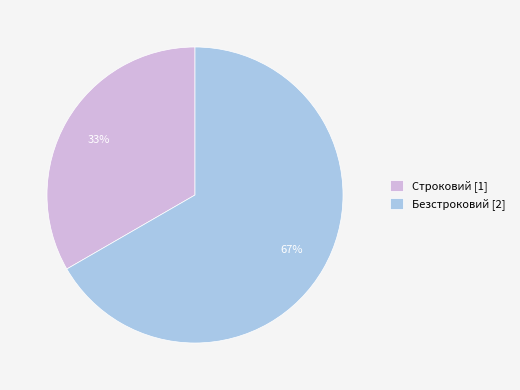

Count the number of slices in the pie.

2